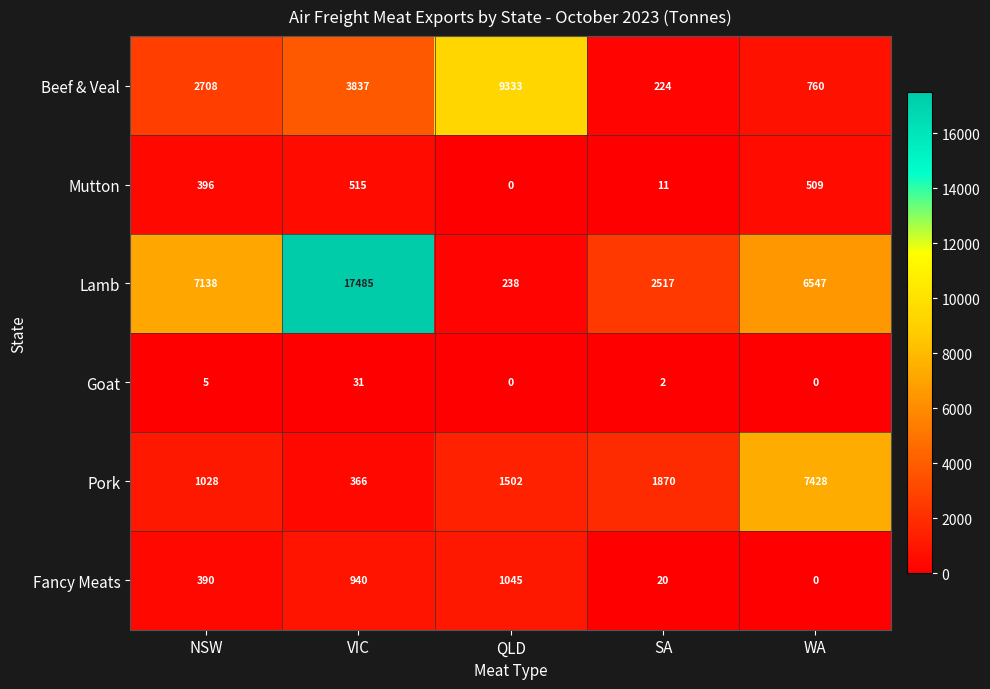

What is the average value of the Lamb series?

6785